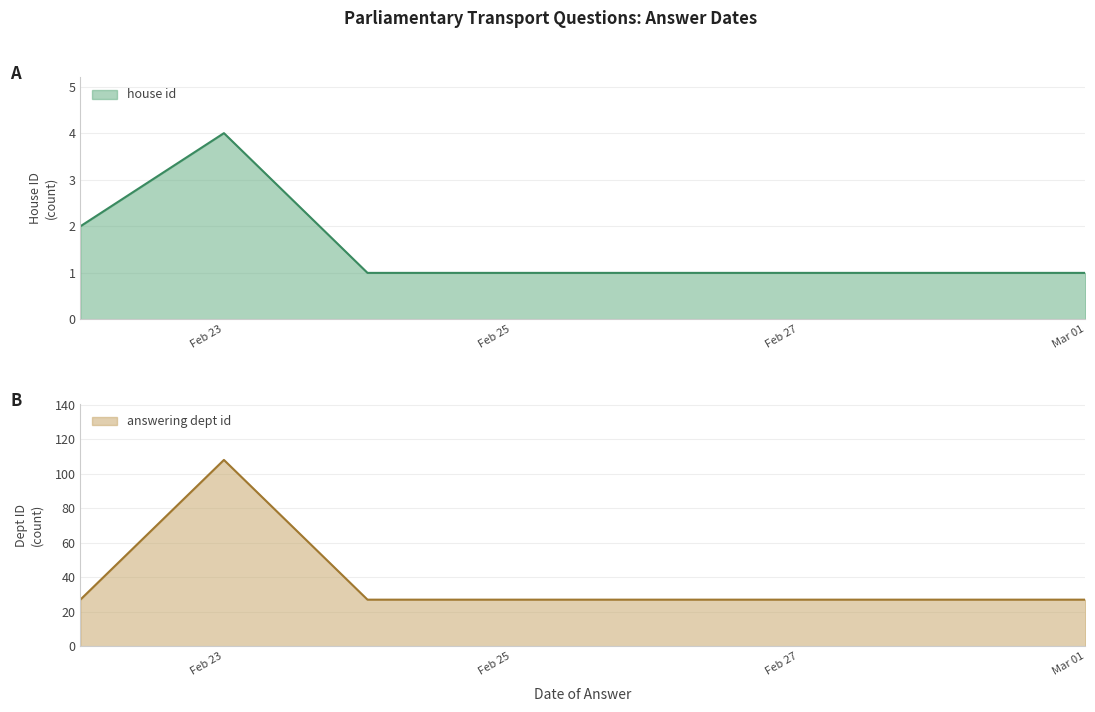

What is the highest value of the house id series?

4